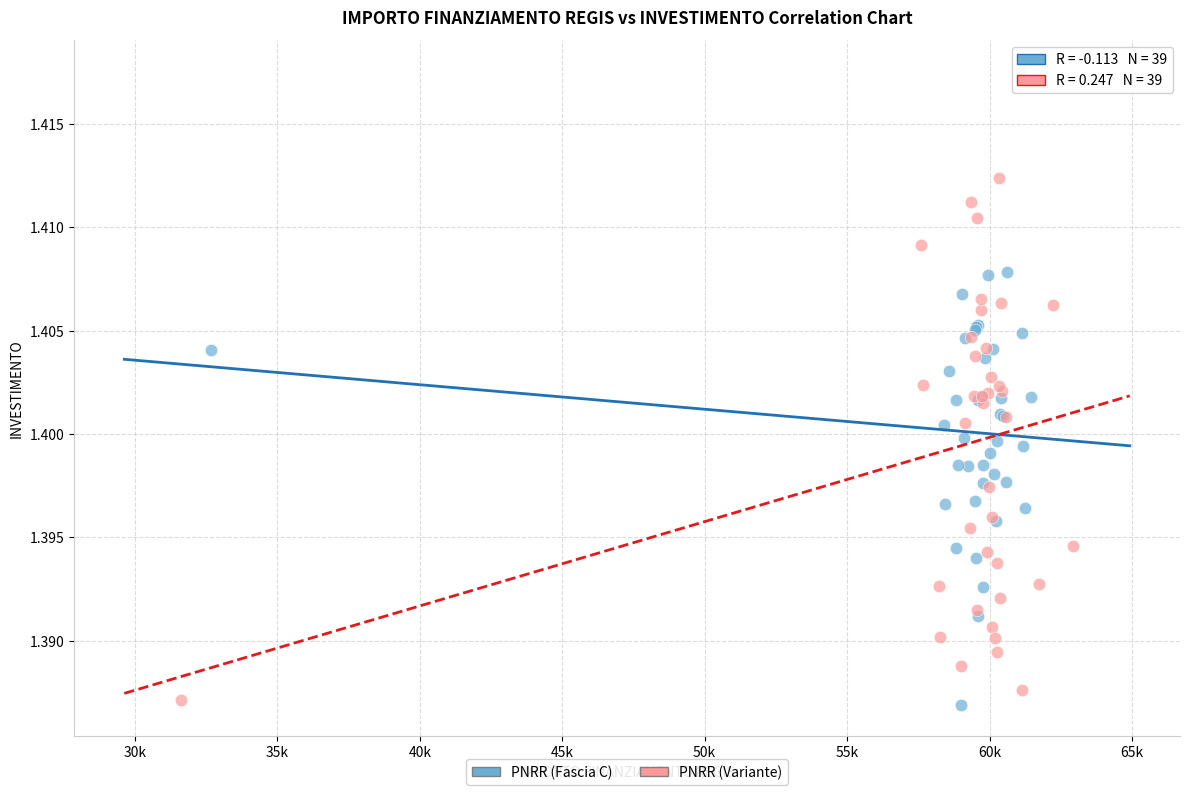

Which series has the widest spread of Y values?

PNRR (Variante)